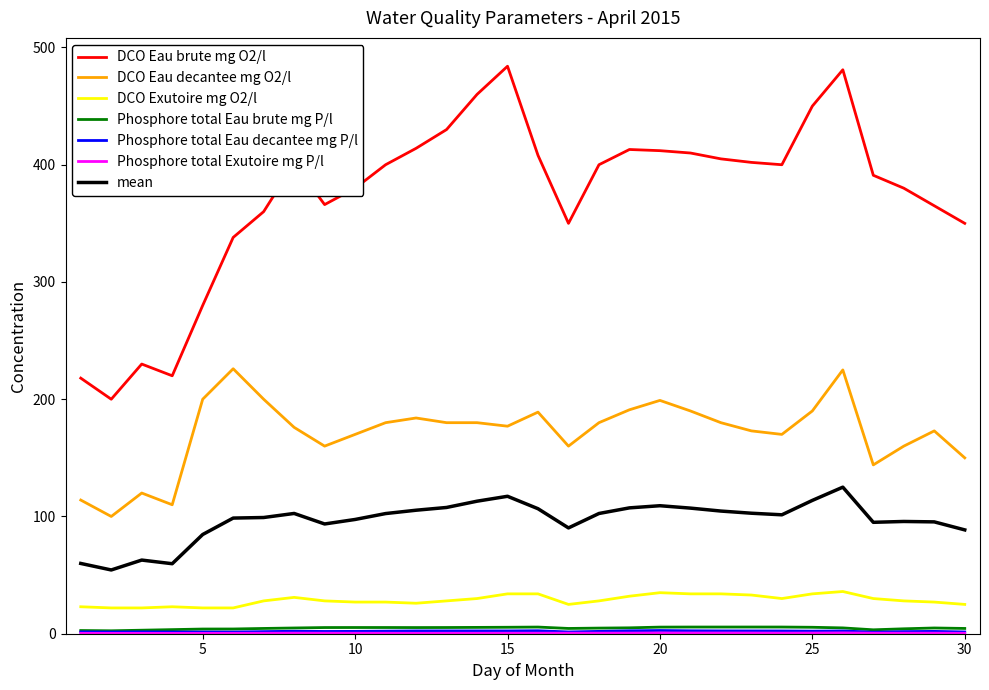

Which series has the largest range (max minus min)?

DCO Eau brute mg O2/l